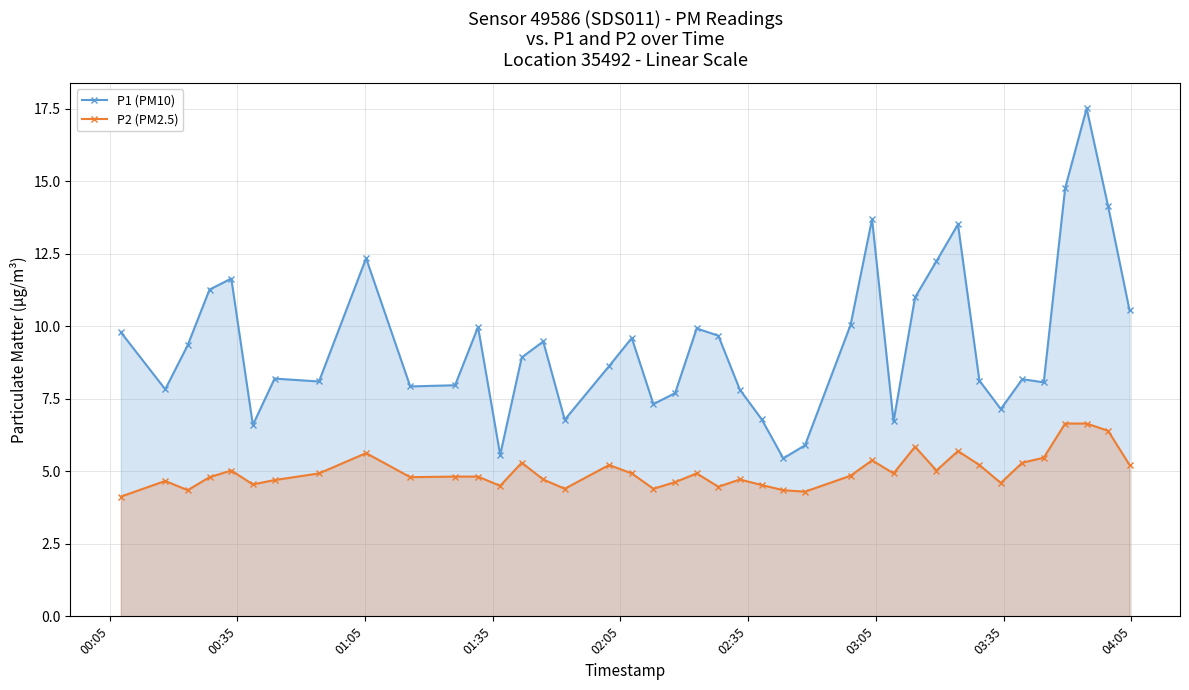

What is the value of the P2 (PM2.5) point at the 5th from the left?

5.0